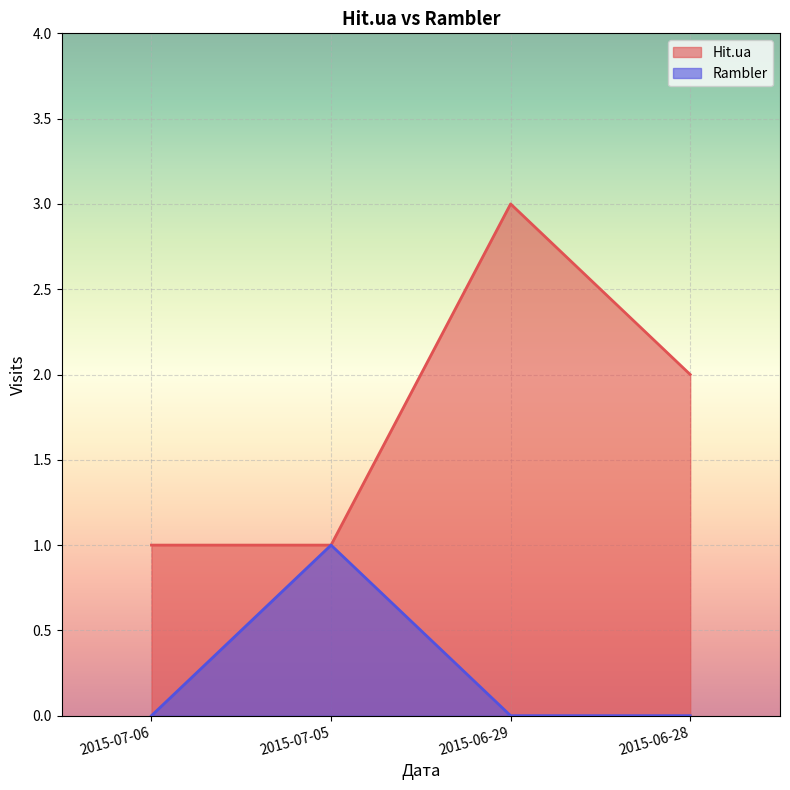

Reading right to left, what are all the values shown in this chart?

Hit.ua: 2015-06-28=2	2015-06-29=3	2015-07-05=1	2015-07-06=1
Rambler: 2015-06-28=0	2015-06-29=0	2015-07-05=1	2015-07-06=0